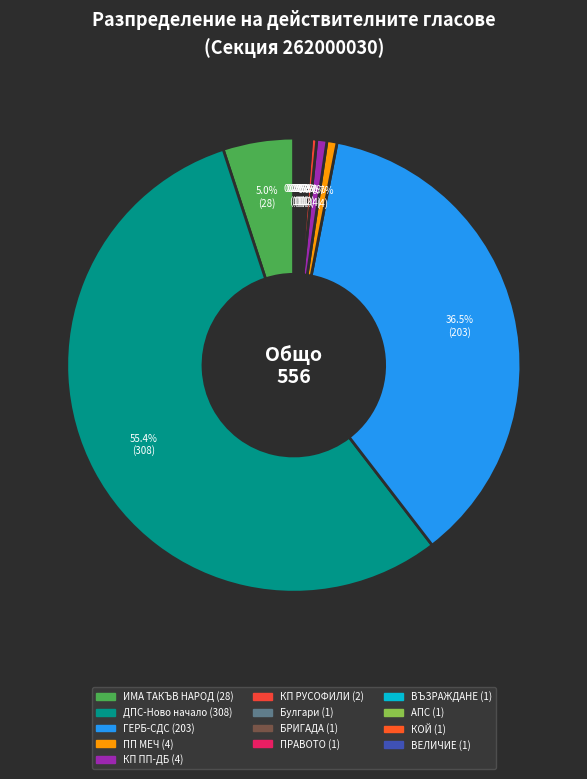

Combined, what portion of the pie is КОЙ and ИМА ТАКЪВ НАРОД?

5.2%